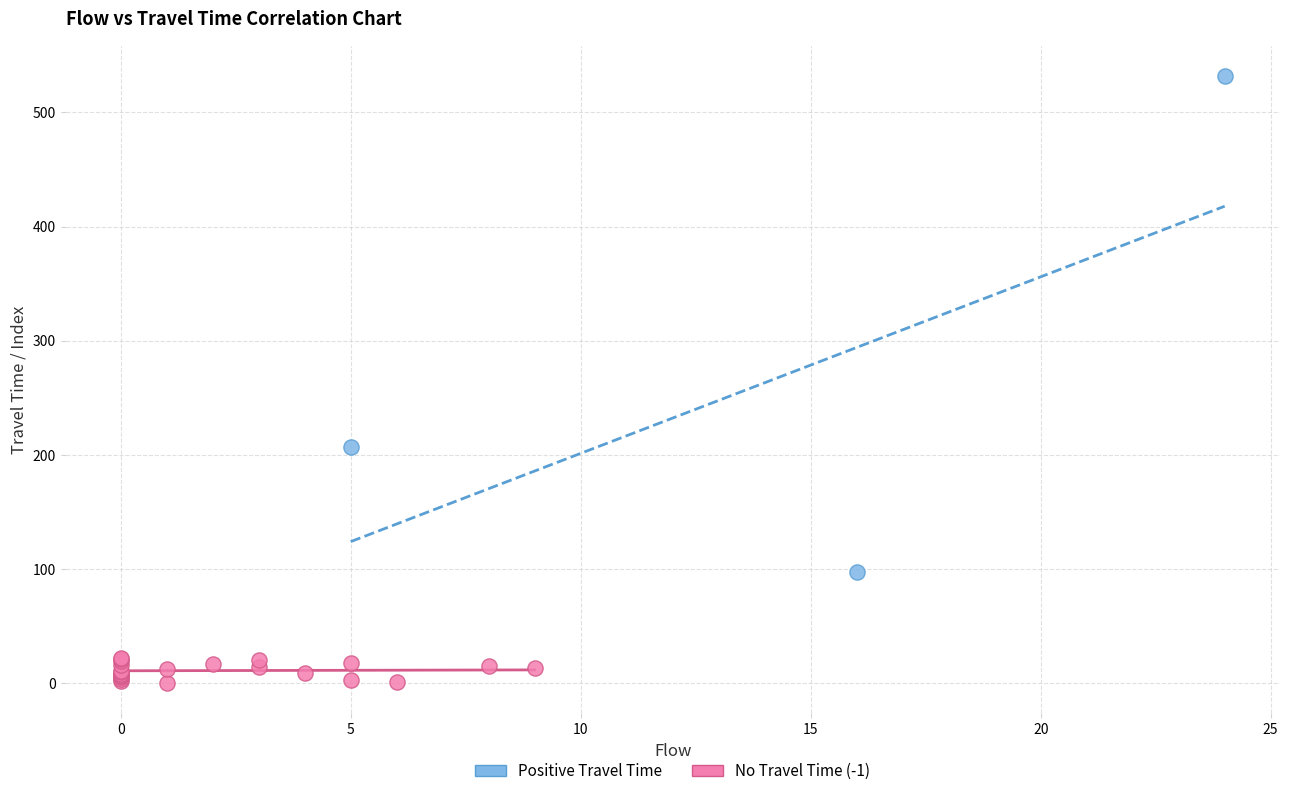

What are all the series names shown in the legend?

Positive Travel Time, No Travel Time (-1)